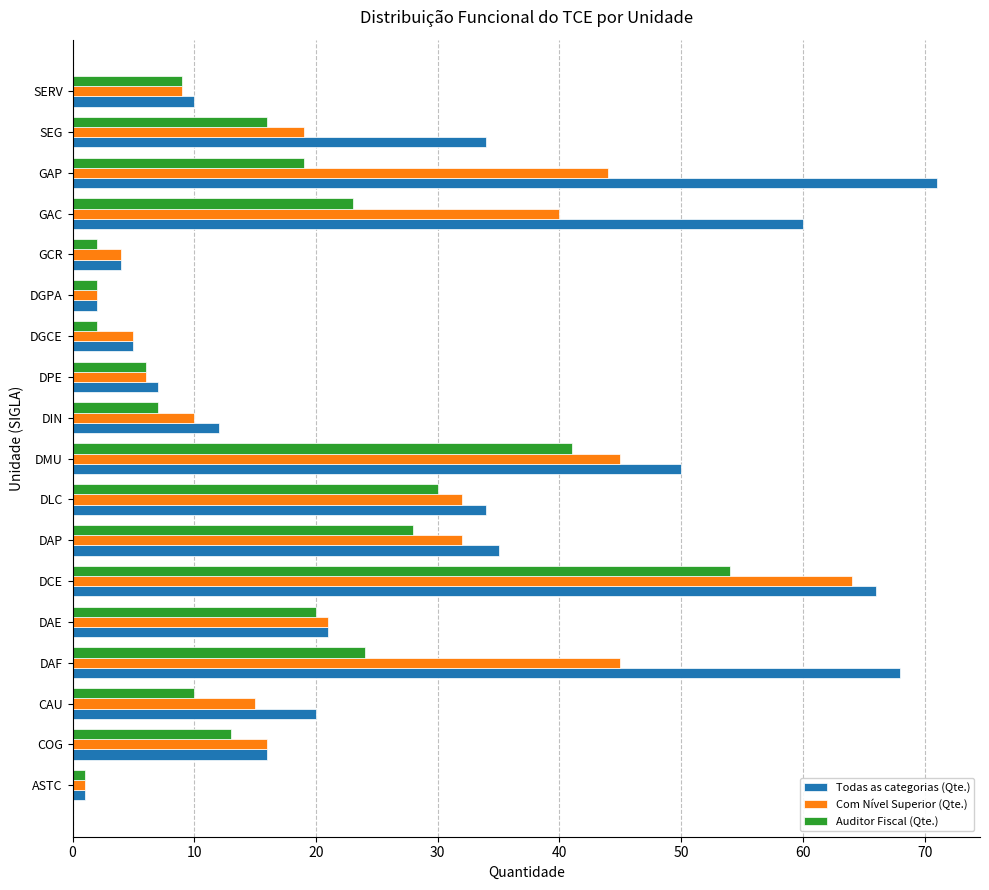

At which label is Auditor Fiscal (Qte.) closest to 27?

DAP